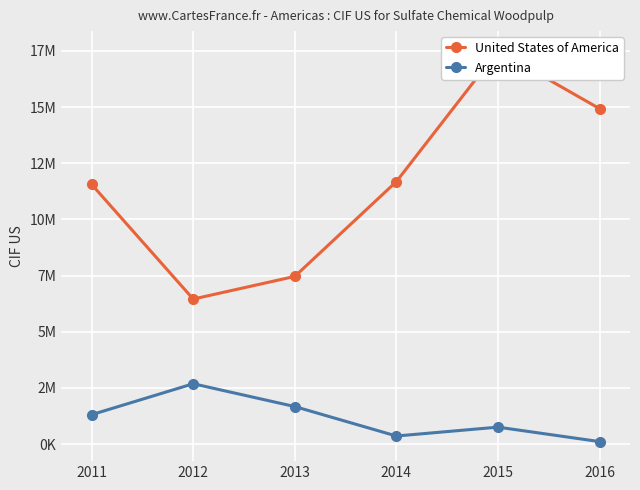

Rank the categories by Argentina value from lowest to highest.

2016, 2014, 2015, 2011, 2013, 2012